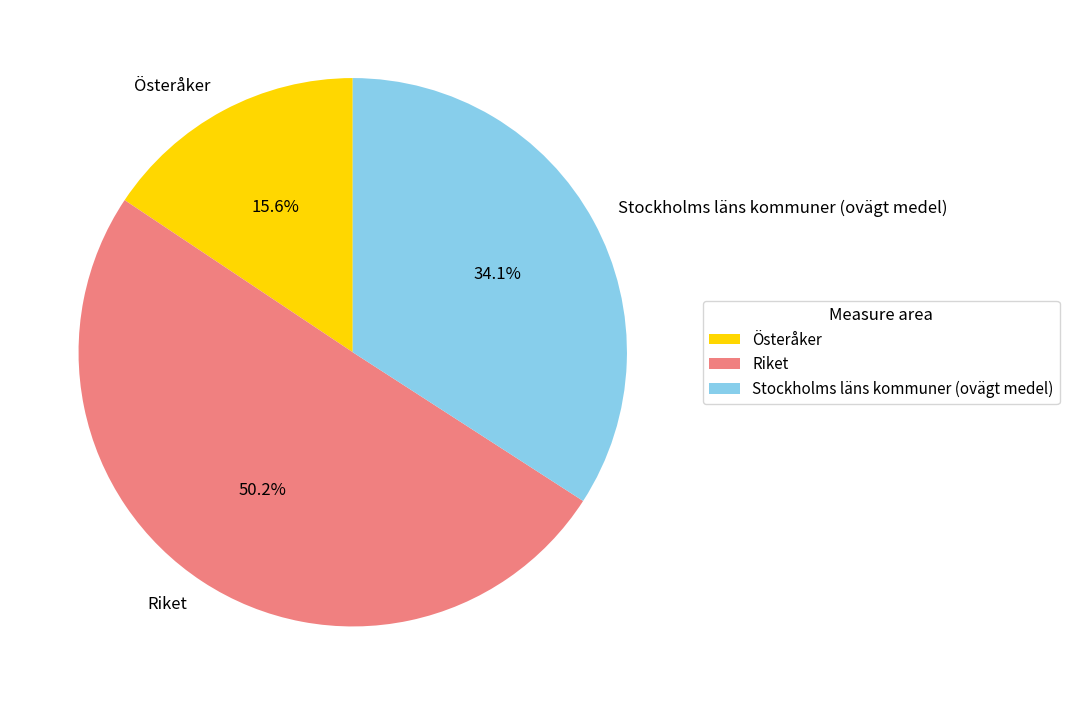

What is the ratio of the value at Stockholms läns kommuner (ovägt medel) to the value at Riket?

0.7